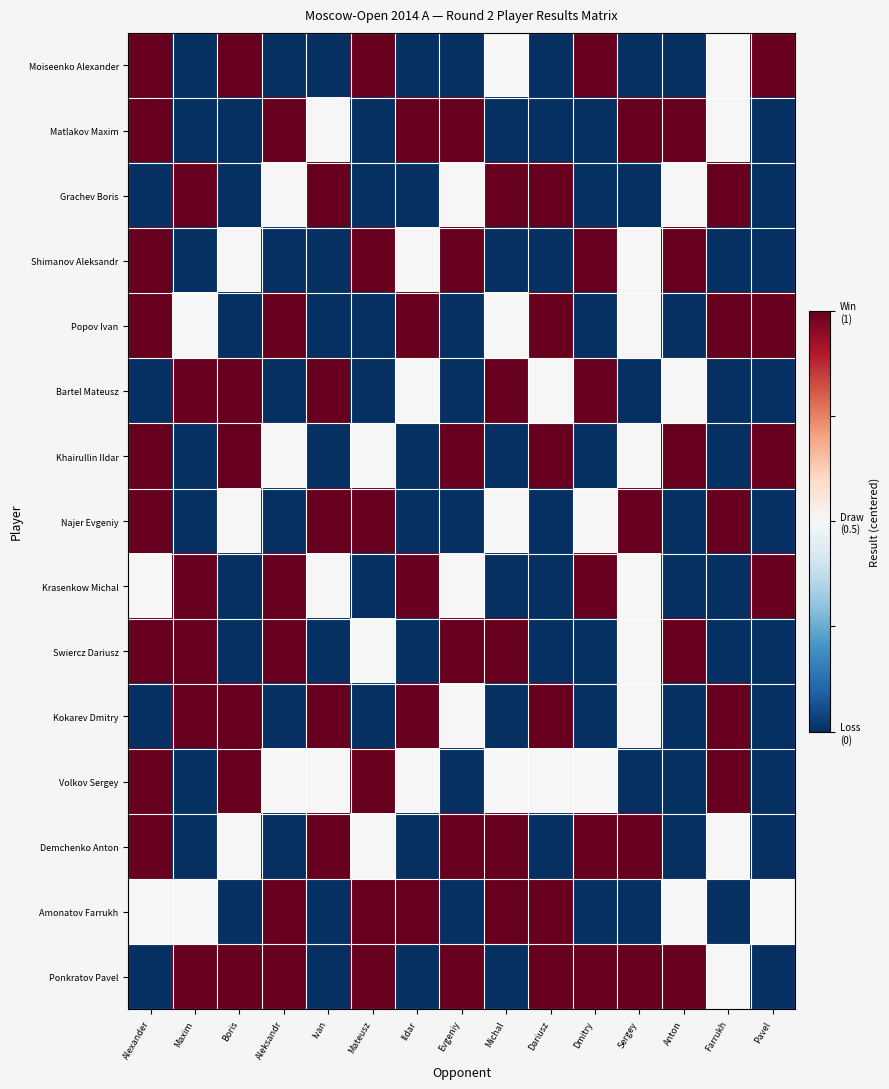

List the series in order of their peak value, lowest first.

Moiseenko Alexander, Matlakov Maxim, Grachev Boris, Shimanov Aleksandr, Popov Ivan, Bartel Mateusz, Khairullin Ildar, Najer Evgeniy, Krasenkow Michal, Swiercz Dariusz, Kokarev Dmitry, Volkov Sergey, Demchenko Anton, Amonatov Farrukh, Ponkratov Pavel